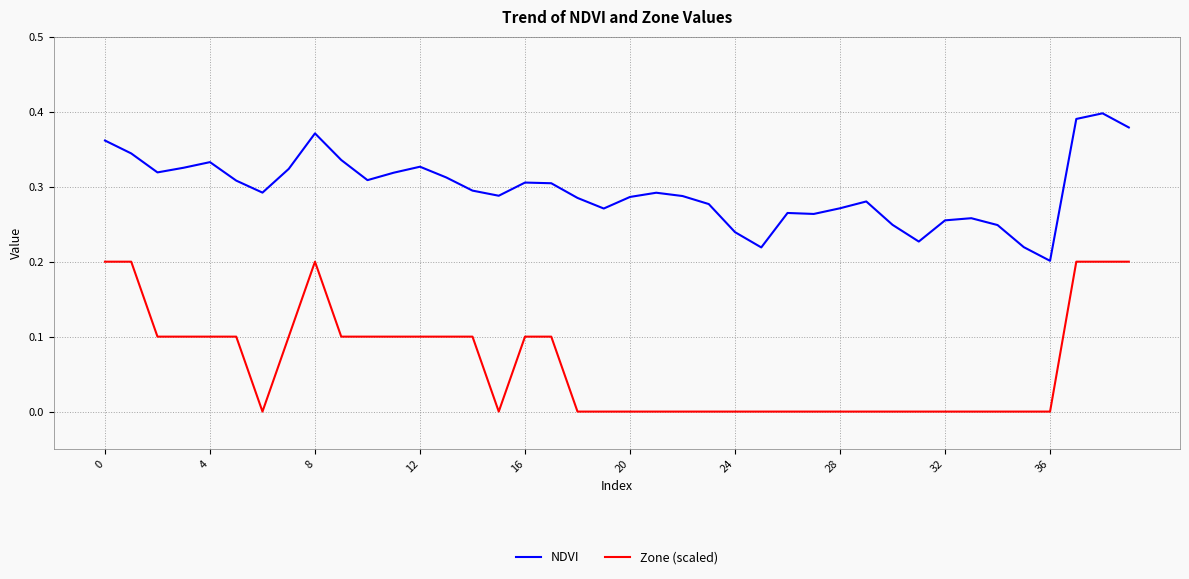

True or false: NDVI and Zone (scaled) cross at least once.

False